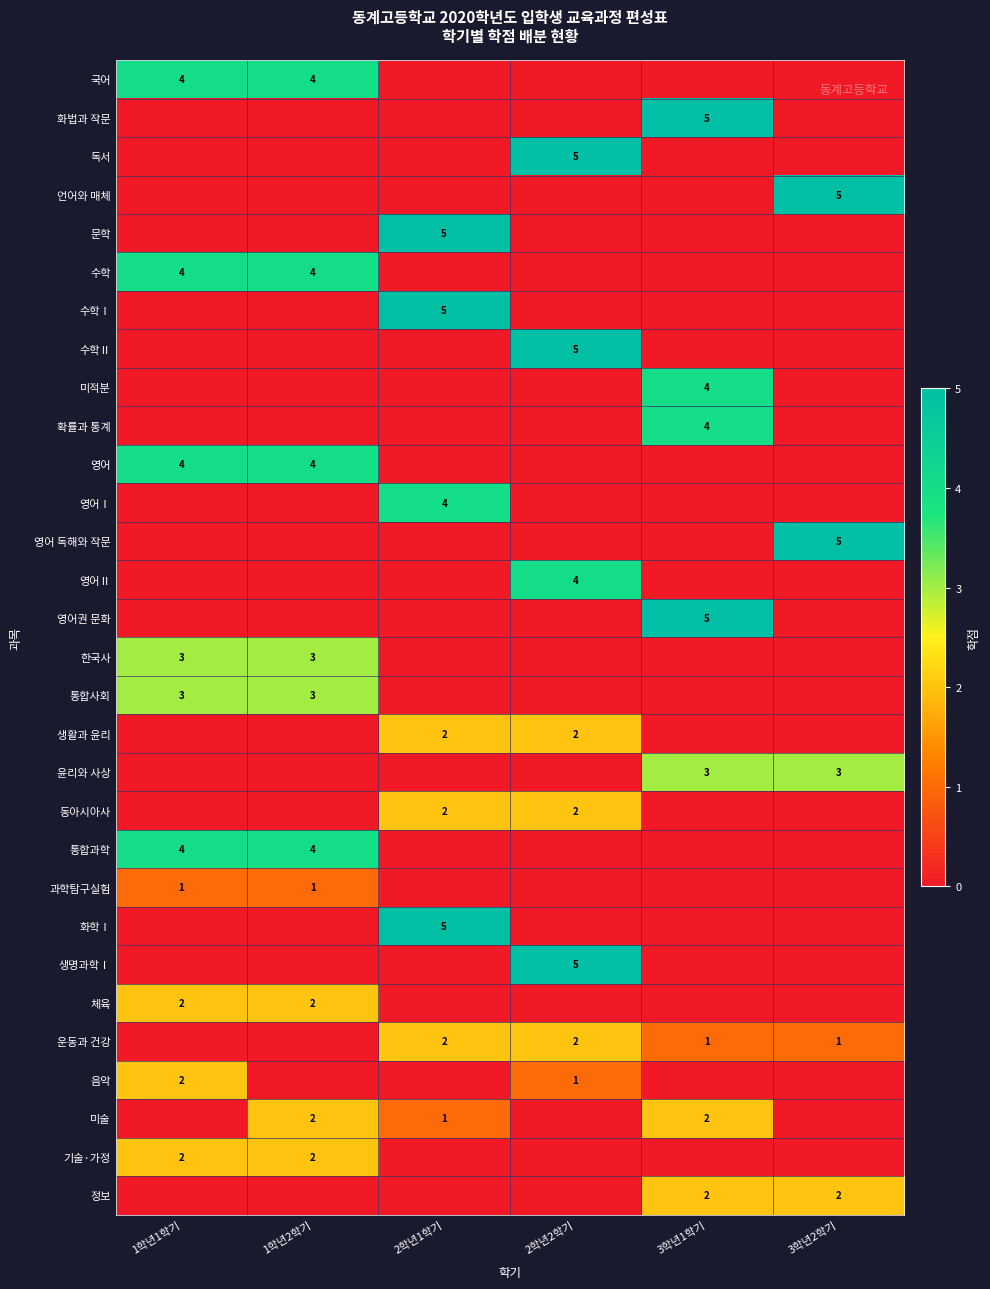

What is the spread (max minus min) of values at 3학년1학기?

5